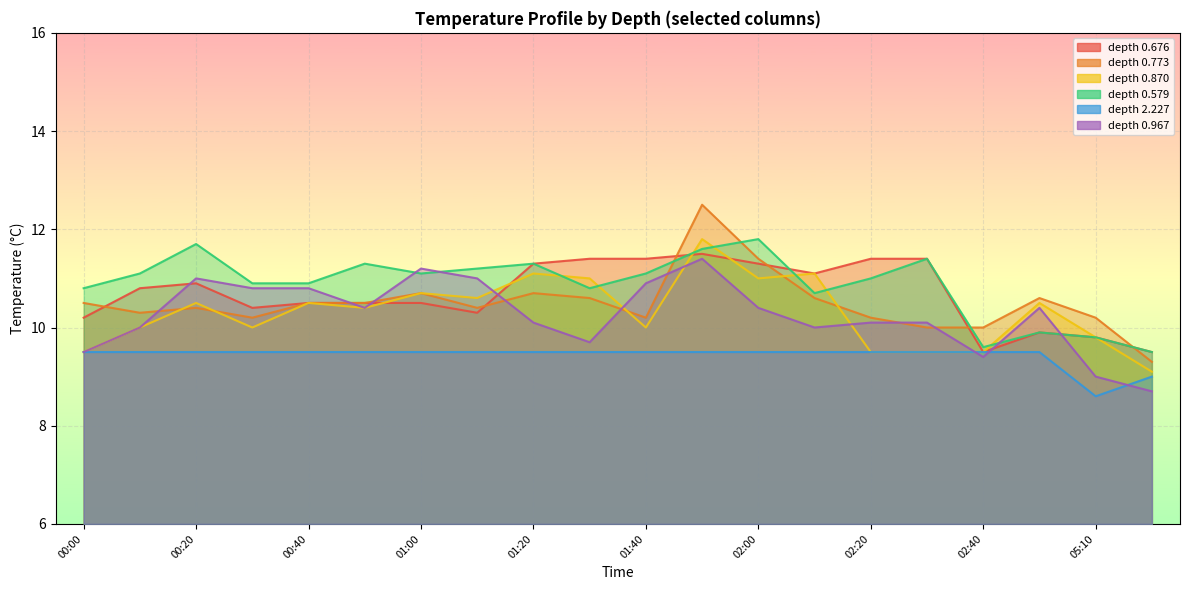

What is the sum of the 2.227 values at 01:30 and 02:10?

19.0